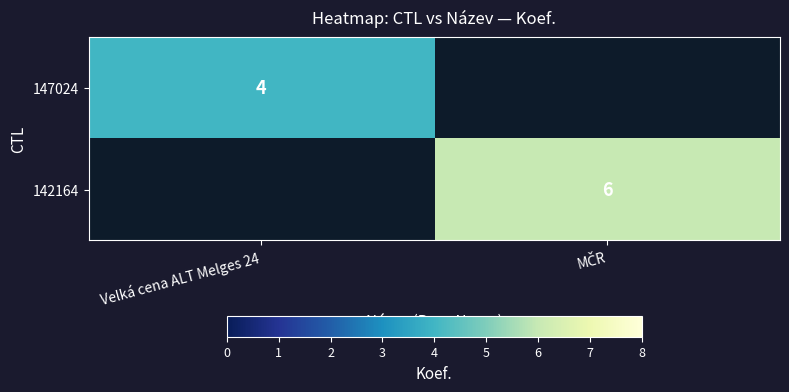

The value of 147024 at Velká cena ALT Melges 24 is 6. True or false?

False